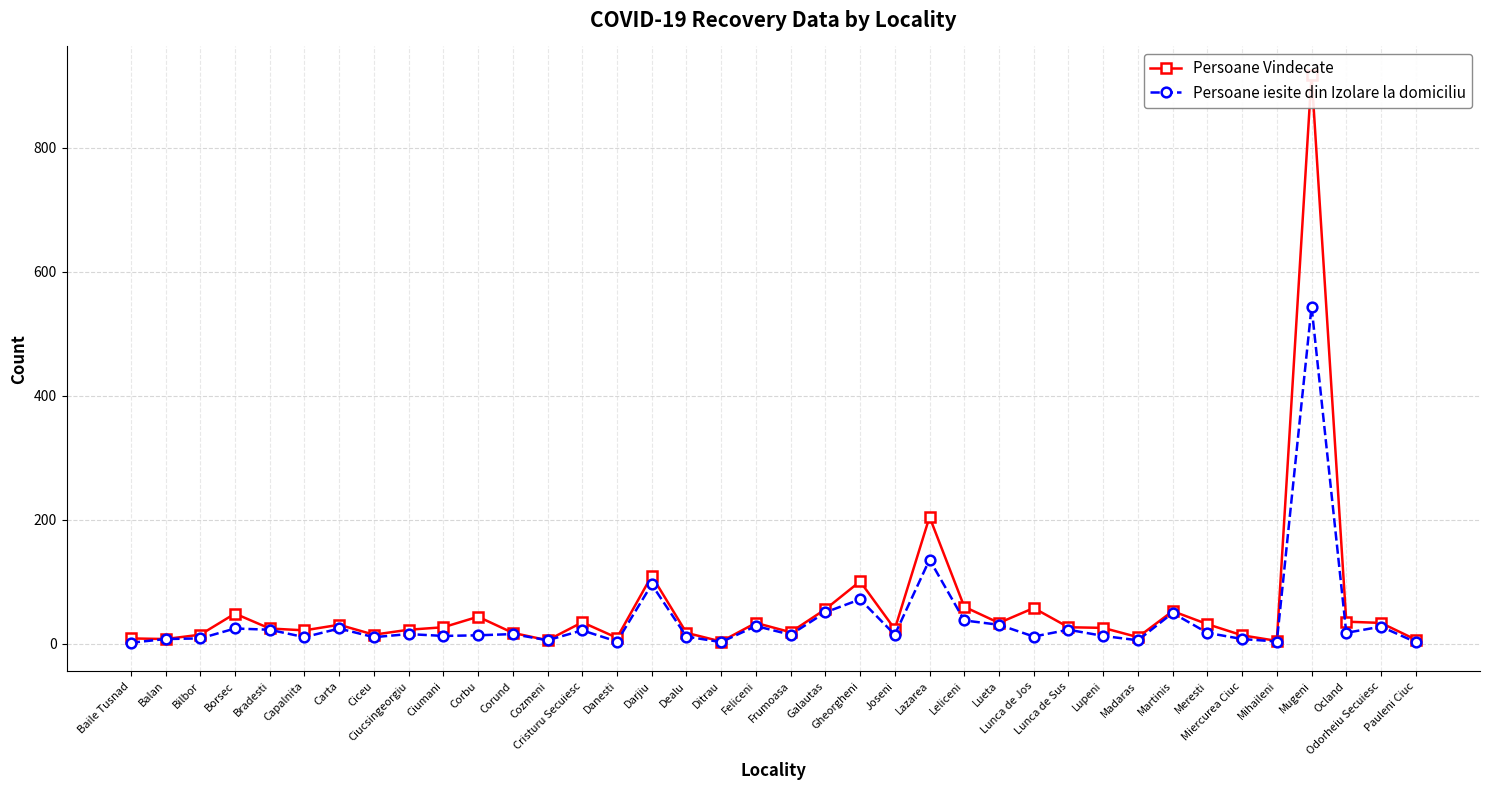

Which series has the widest spread of values?

Persoane Vindecate